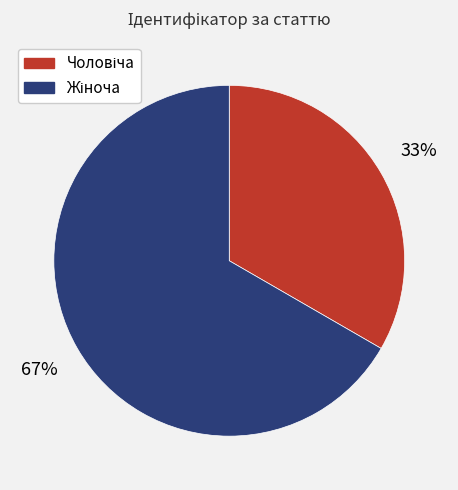

To the nearest percent, what is the average slice percentage?

50%